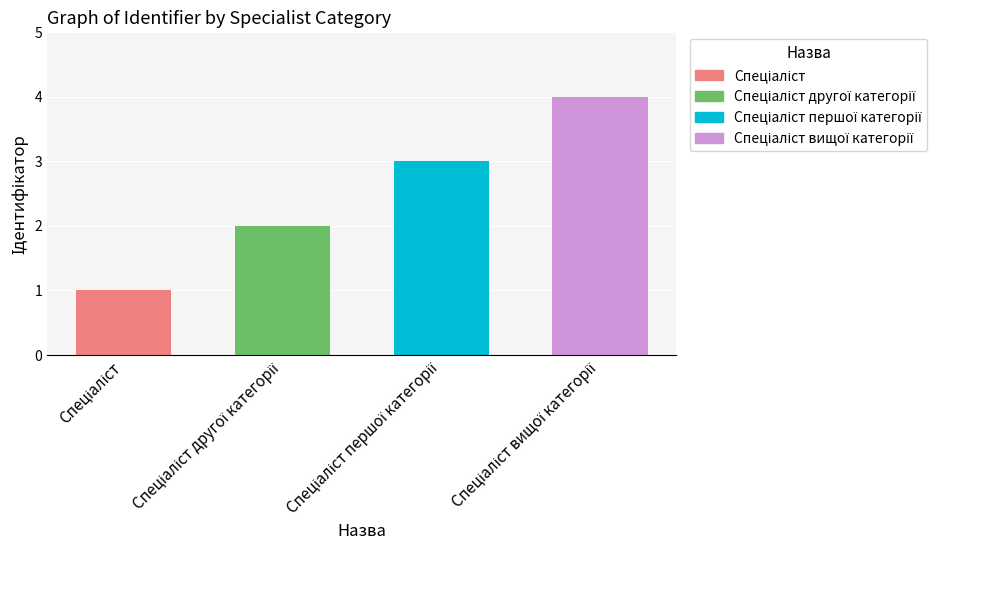

Are the bars horizontal?

No